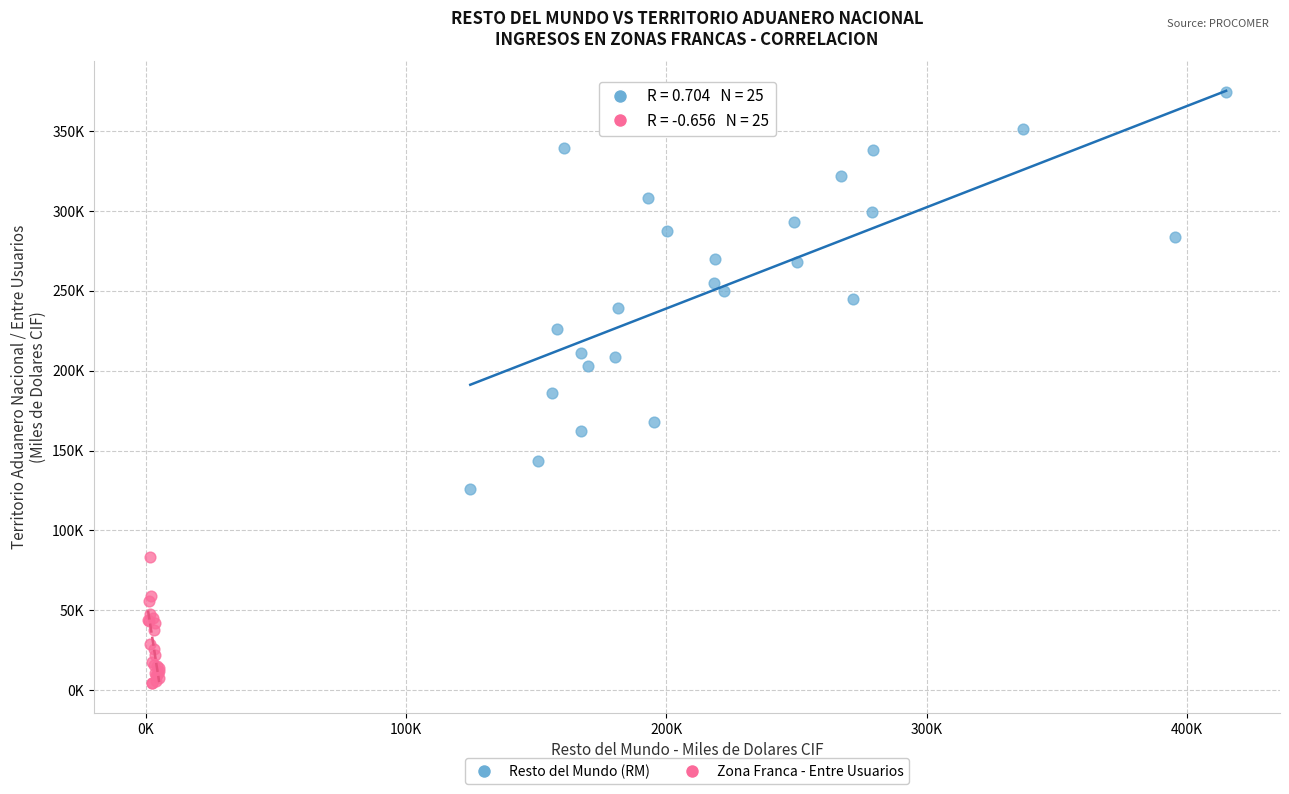

What are all the series names shown in the legend?

Resto del Mundo (RM), Zona Franca - Entre Usuarios